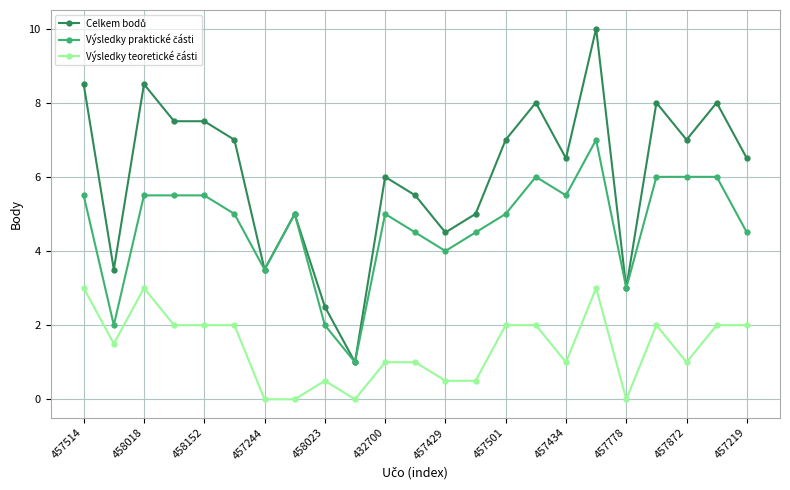

What is the greatest value displayed?

10.0